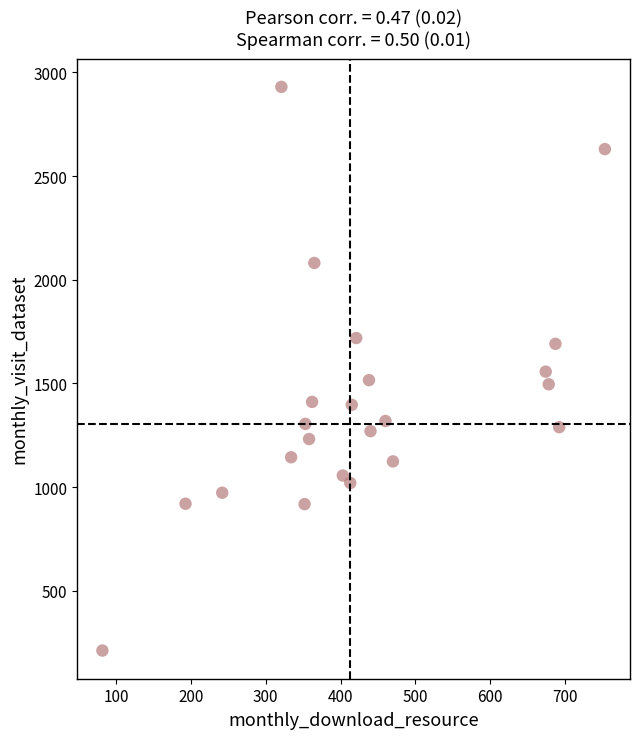

What is the range of Y values (max minus min)?

2718